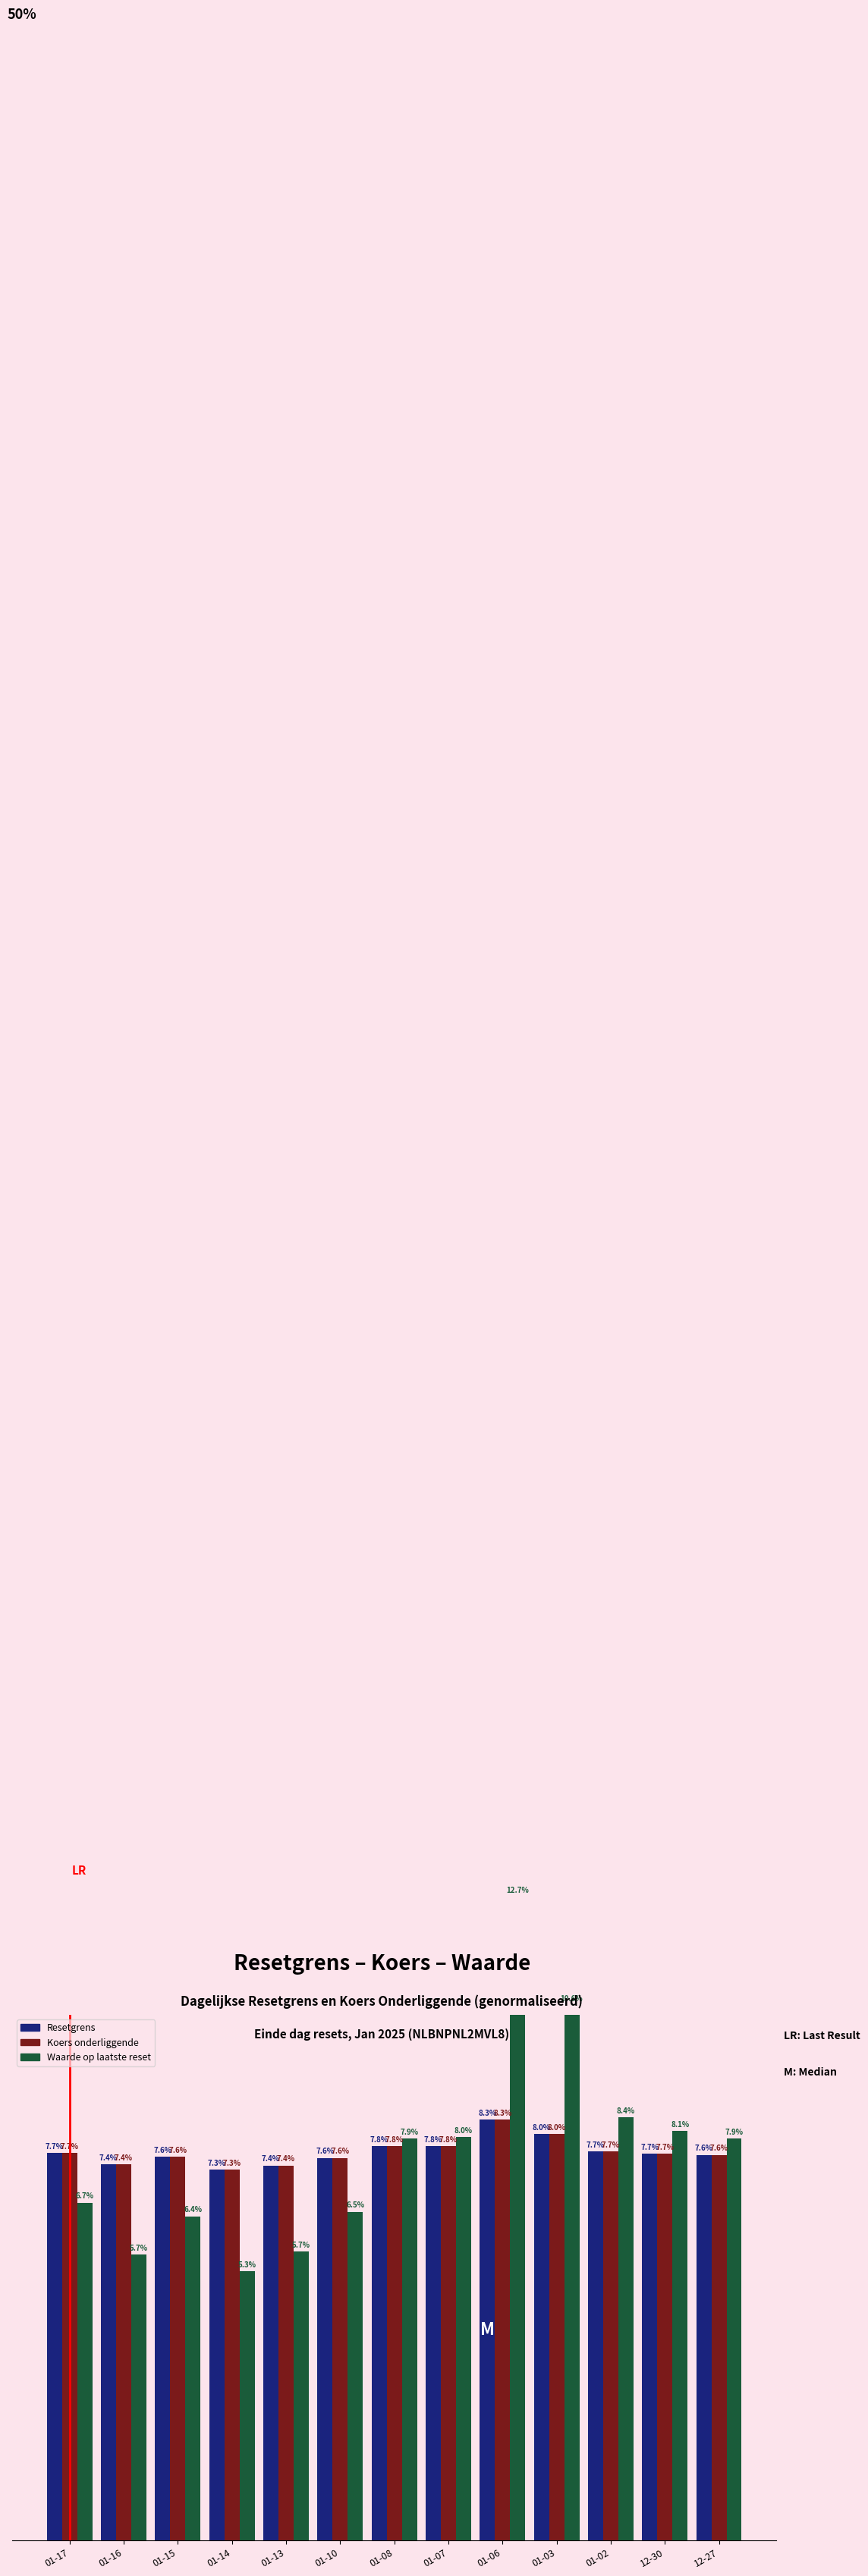

What is the value of the Waarde op laatste reset bar at the 9th from the left?

12.7